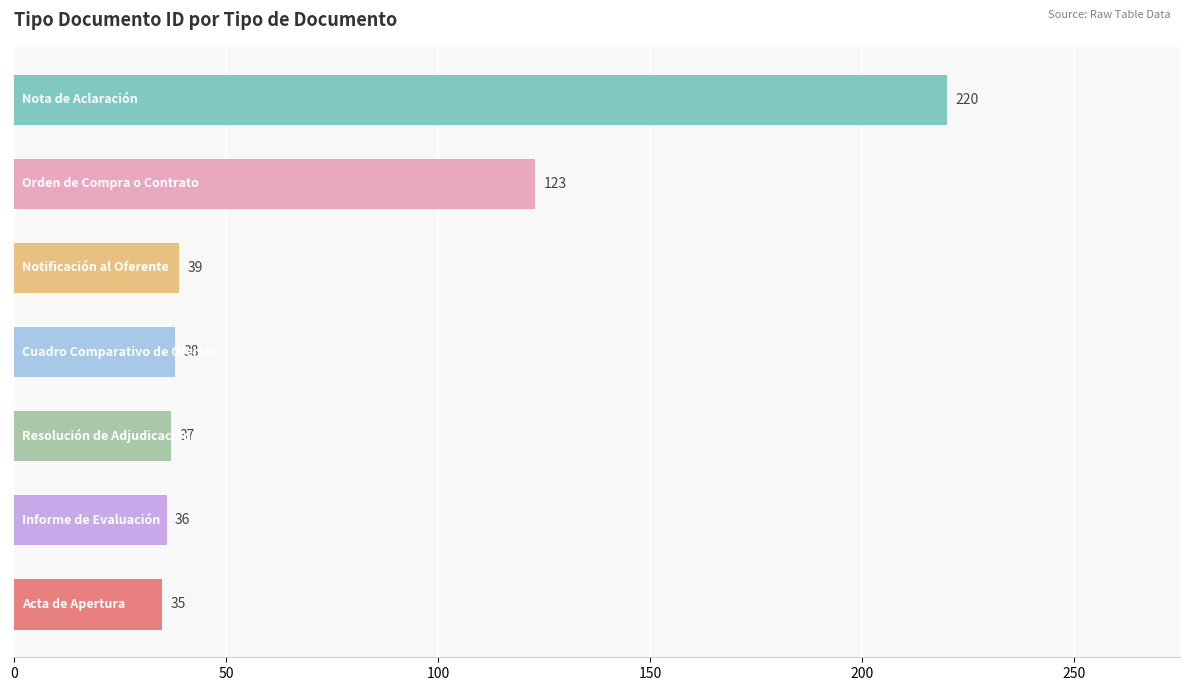

Reading bottom to top, what are all the values shown in this chart?

35	36	37	38	39	123	220